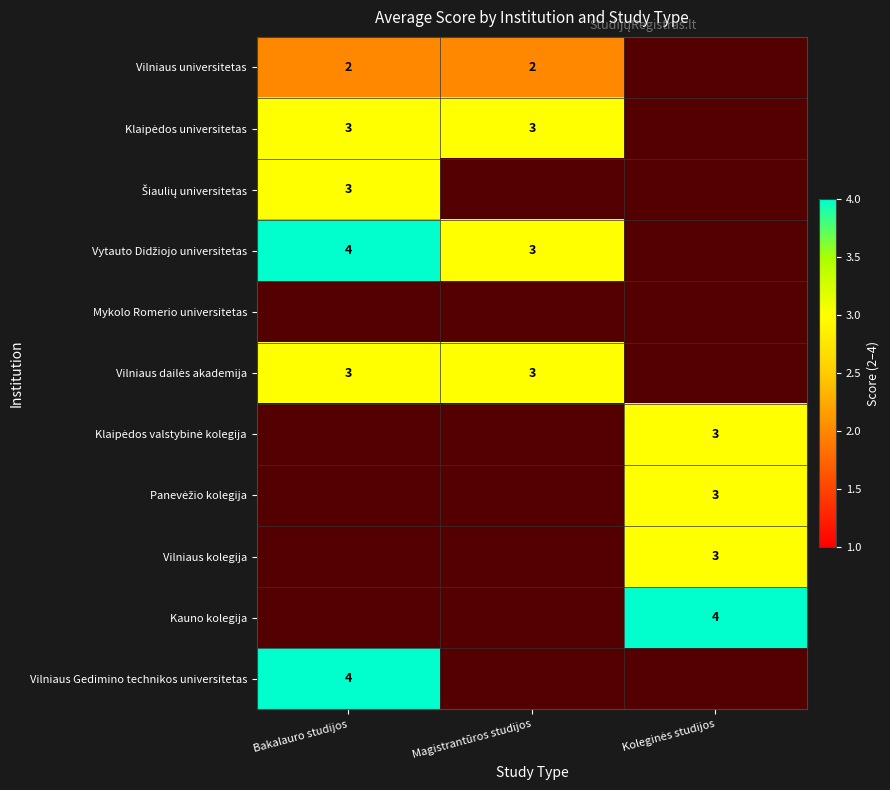

At how many categories does at least one series exceed 2?

3